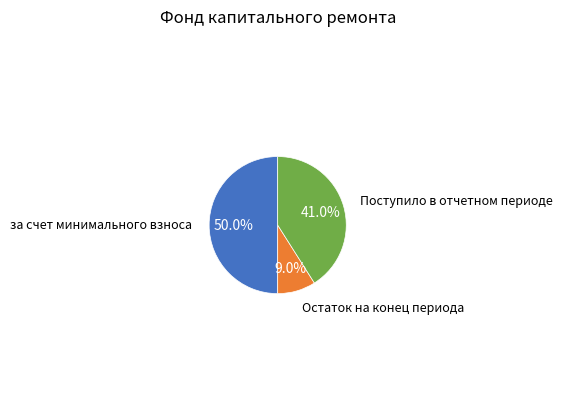

How many segments does this pie chart have?

3